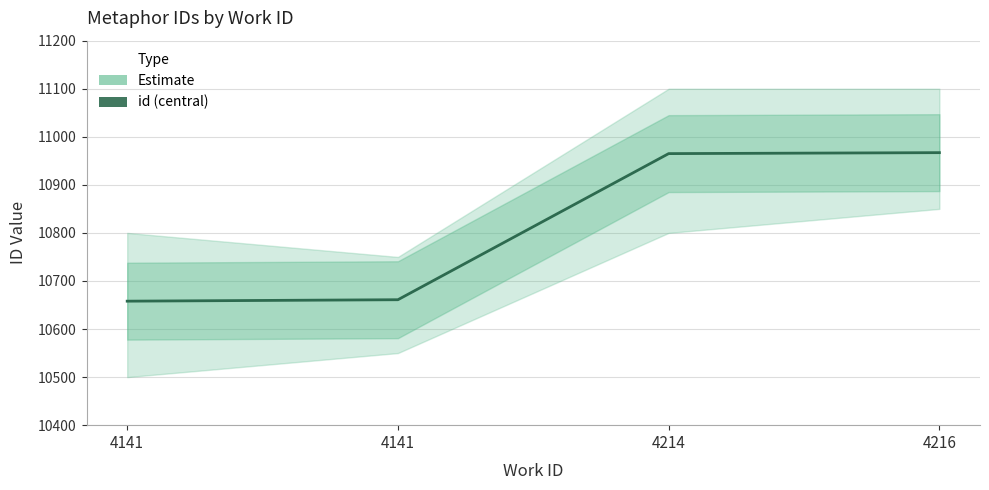

What is the approximate value at 4141, to the nearest 50?

10650